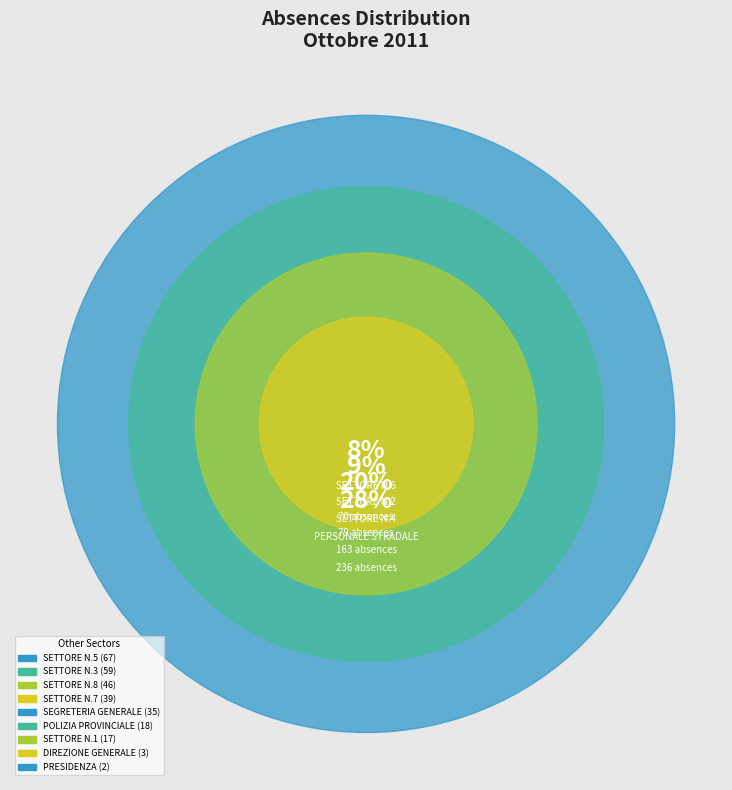

Does any single category account for the majority?

No